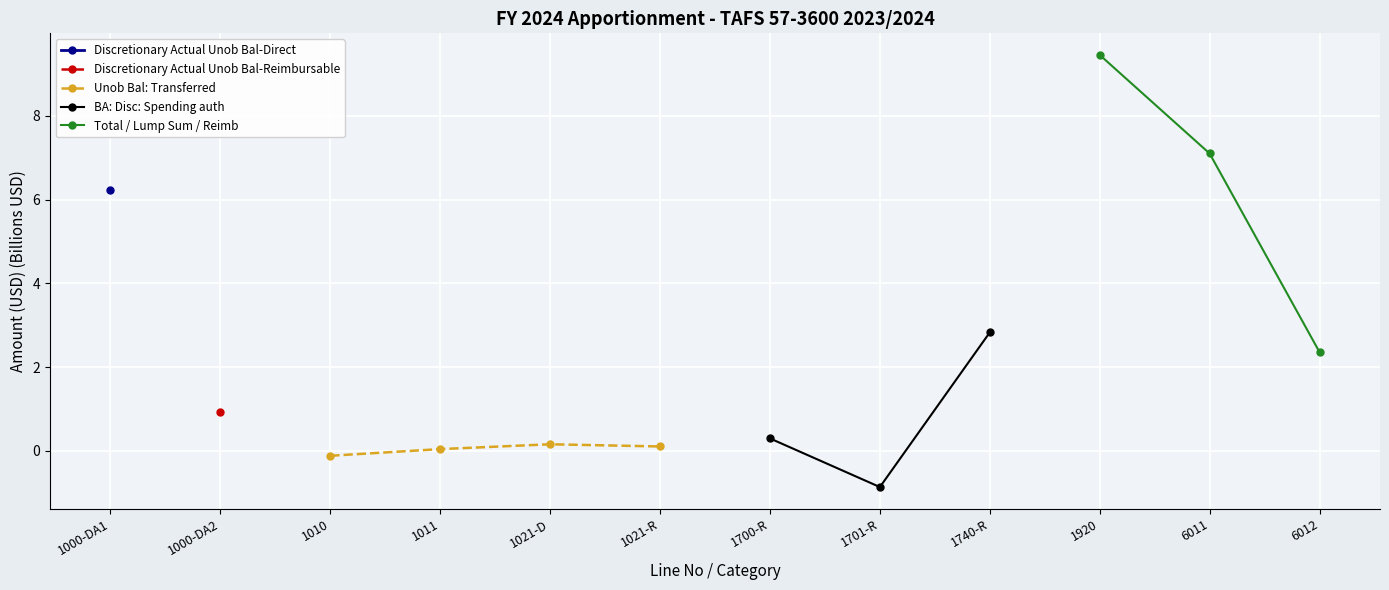

At how many categories does at least one series exceed 4?

3